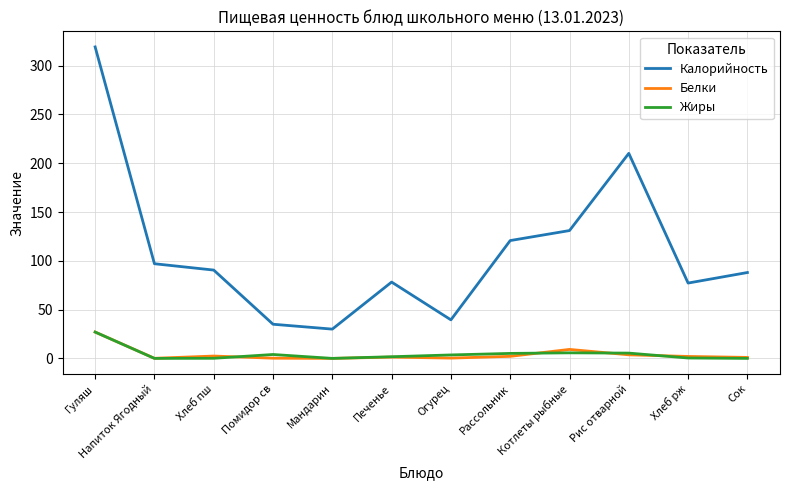

How many series are shown in this chart?

3